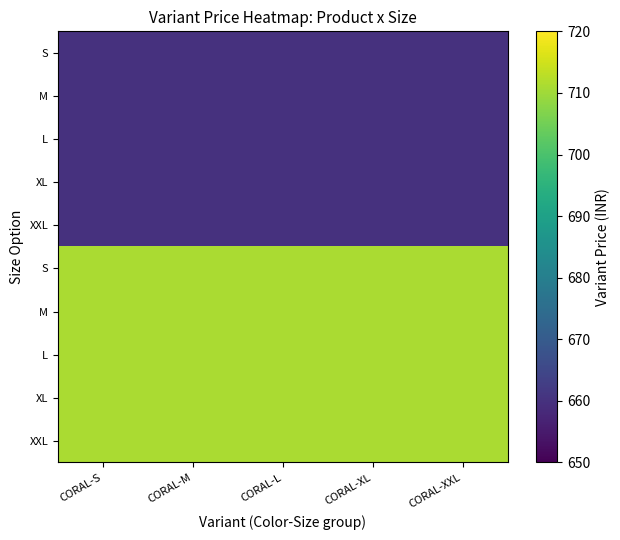

What is the spread (max minus min) of values at CORAL-L?

51